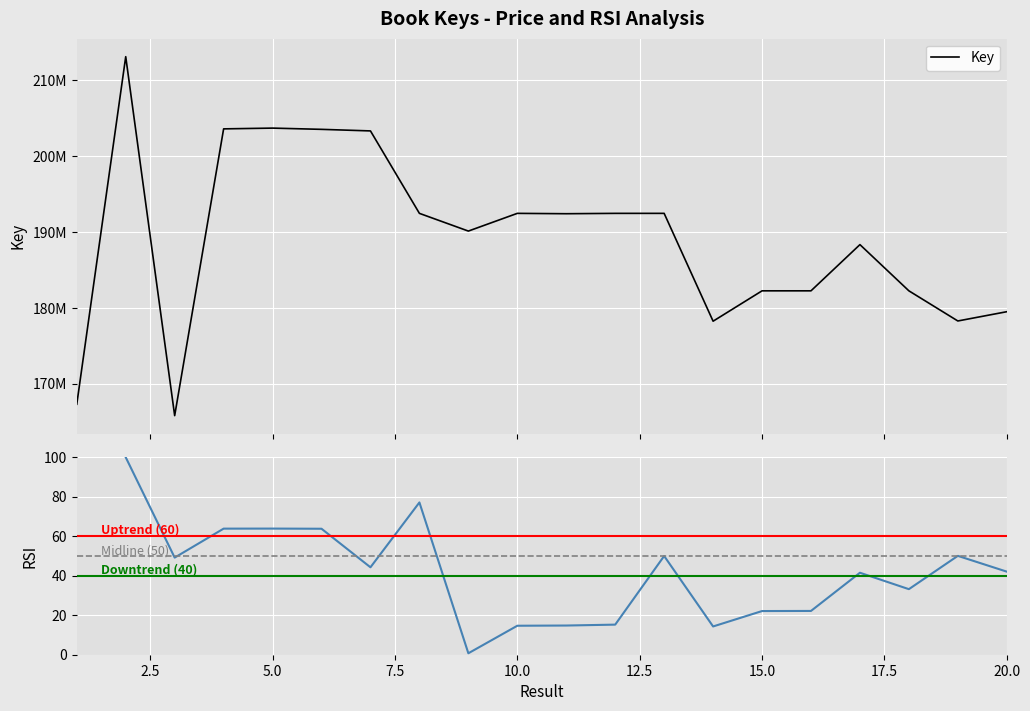

How many lines are shown in the chart?

1